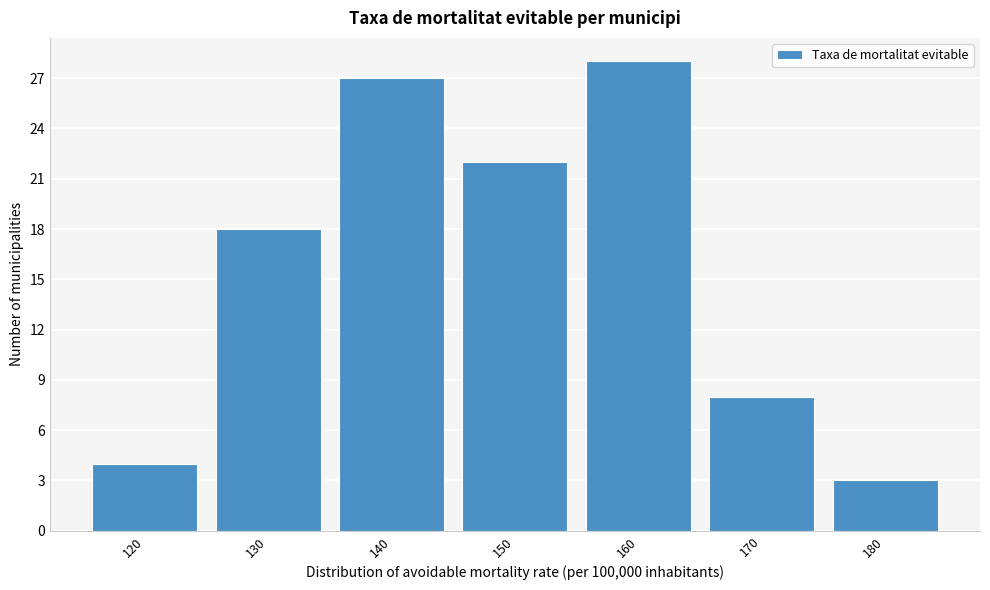

Reading left to right, extract all data points from this chart.

4	18	27	22	28	8	3